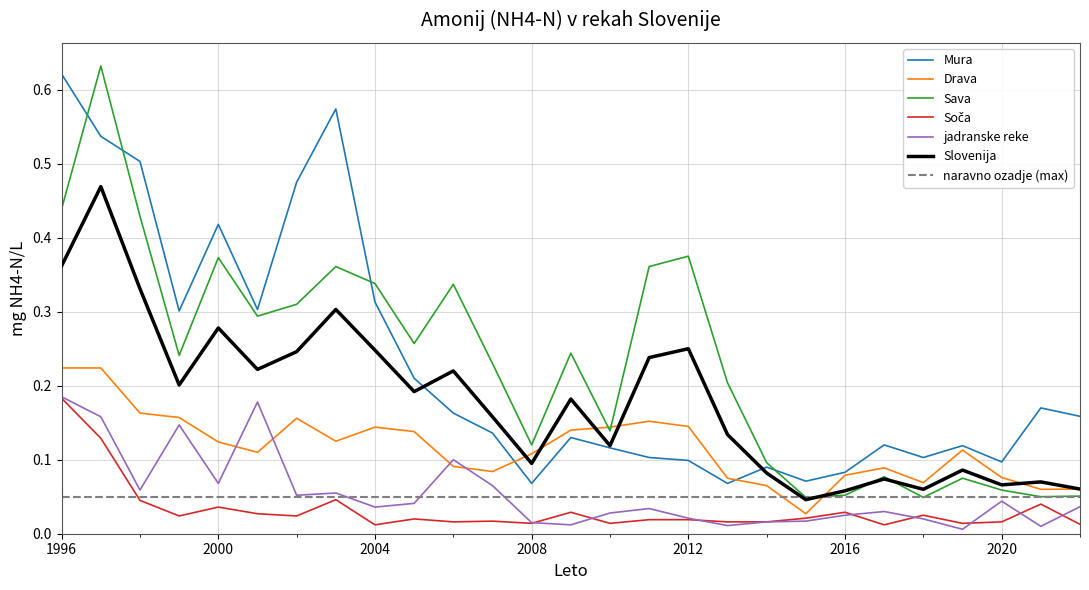

Count the number of categories in the chart.

27